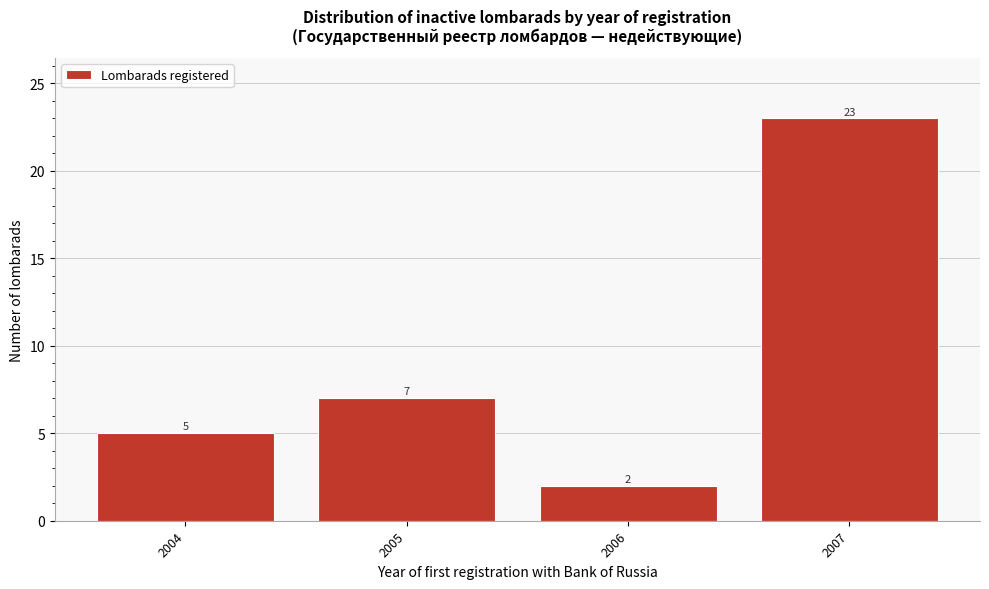

Reading left to right, what are all the values shown in this chart?

5	7	2	23